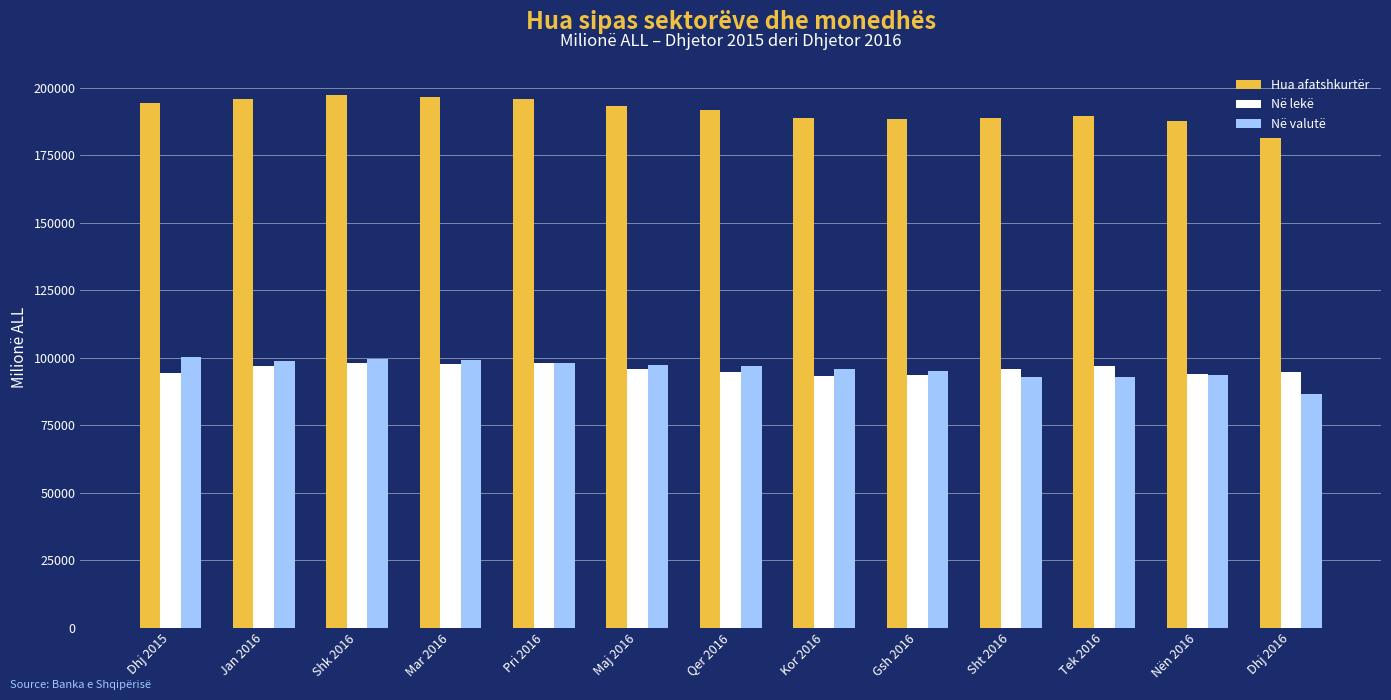

The Hua afatshkurtër series shows 248078.9 at Nën 2016. True or false?

False